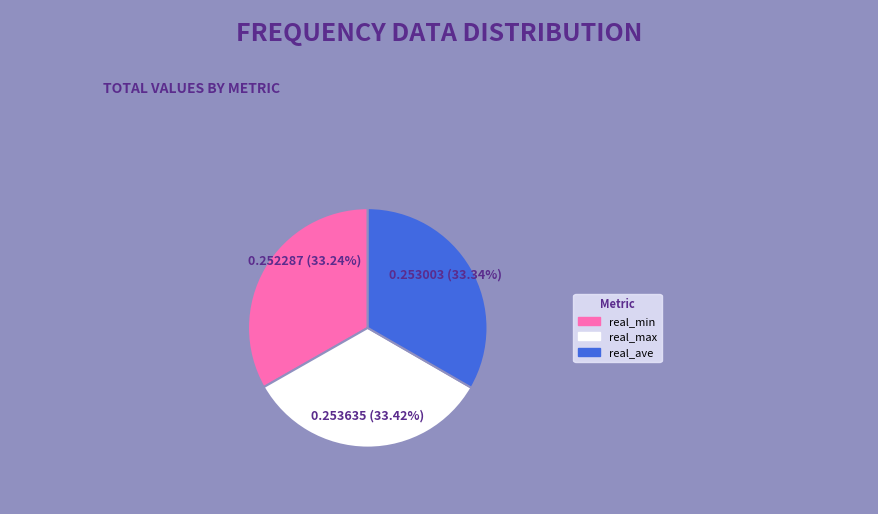

To the nearest percent, what portion does real_max represent?

33%